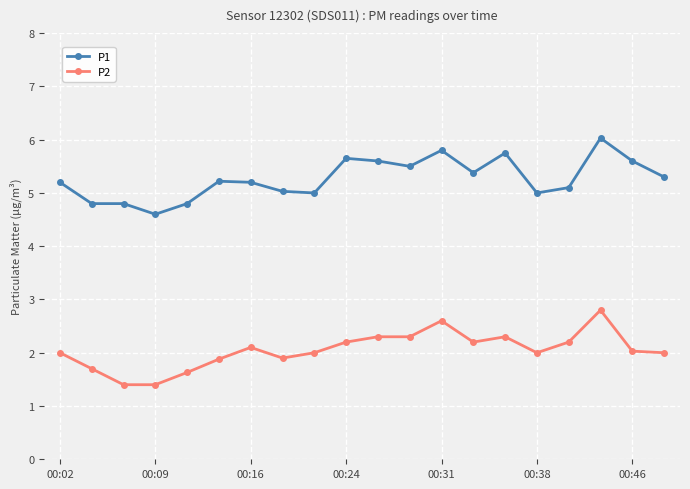

Which series has the largest total across all categories?

P1